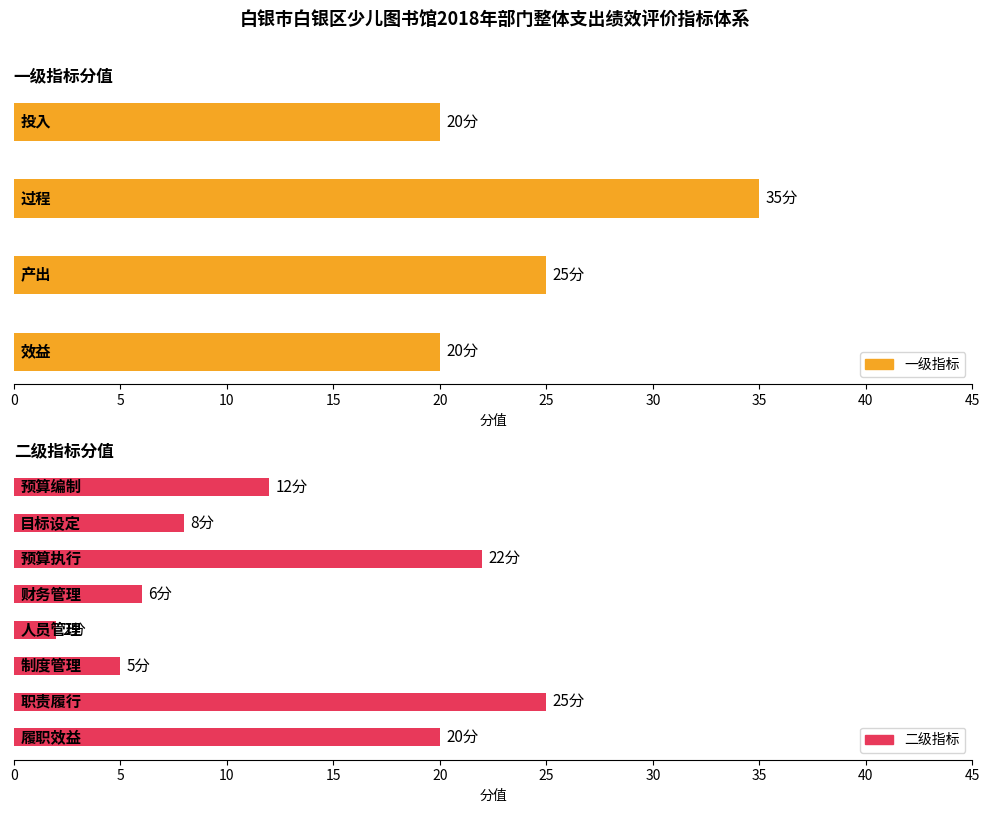

What is the label of the 7th bar from the right?

财务管理